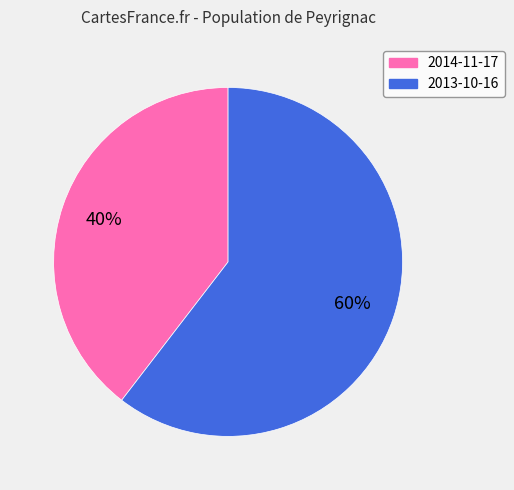

Combined, do 2013-10-16 and 2014-11-17 account for over 50%?

Yes